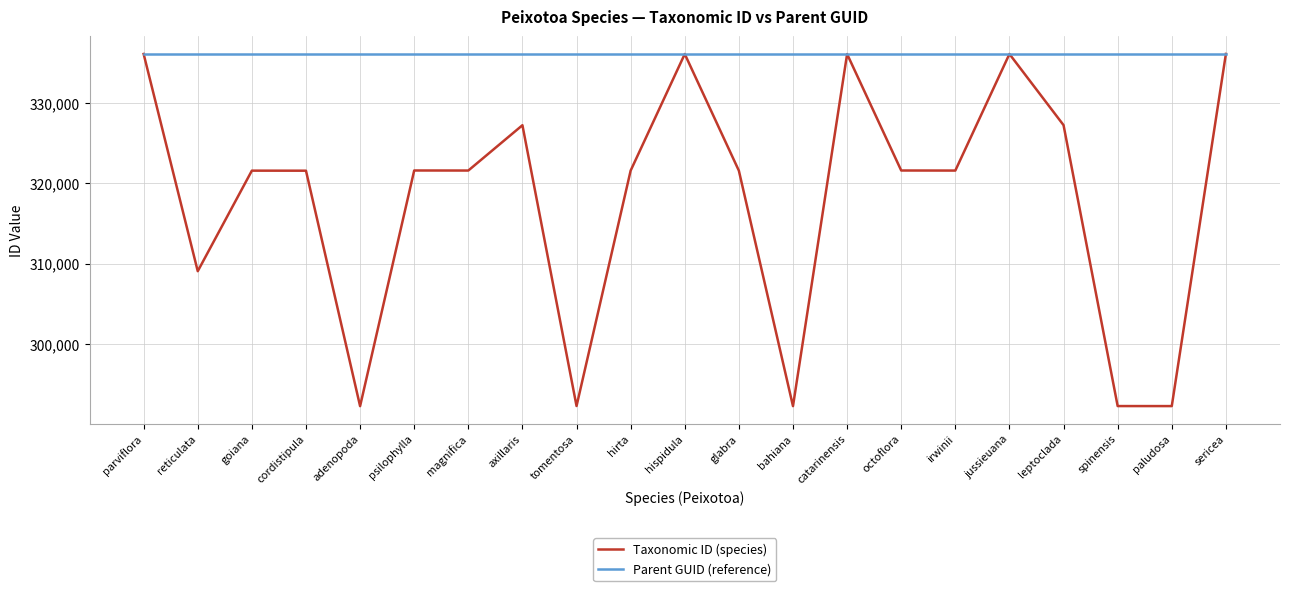

Does the chart have visible grid lines?

Yes